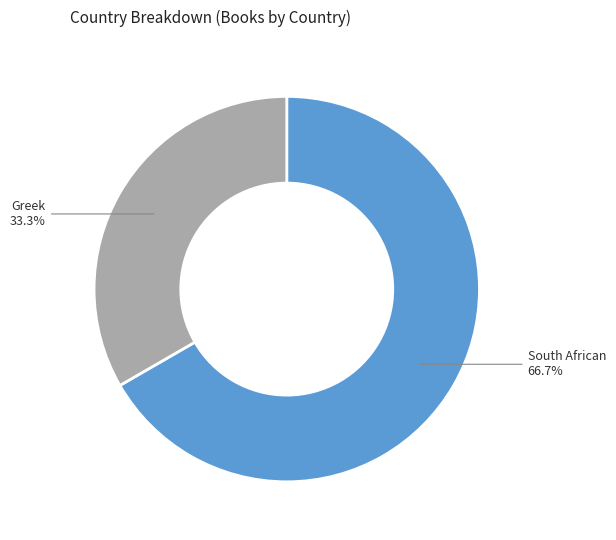

To the nearest percent, what is the average slice percentage?

50%